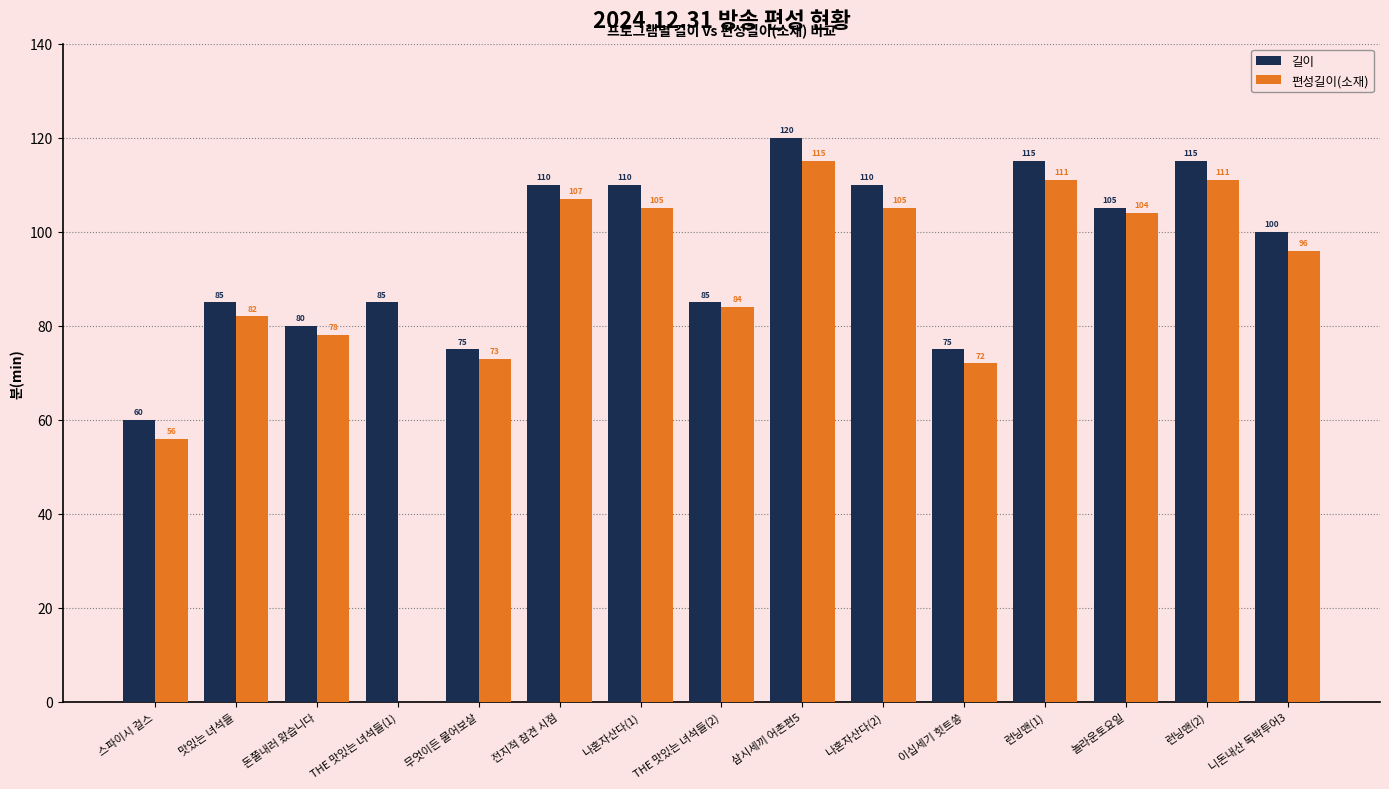

Reading left to right, list all the values displayed in this chart.

길이: 60	85	80	85	75	110	110	85	120	110	75	115	105	115	100
편성길이(소재): 56	82	78	0	73	107	105	84	115	105	72	111	104	111	96